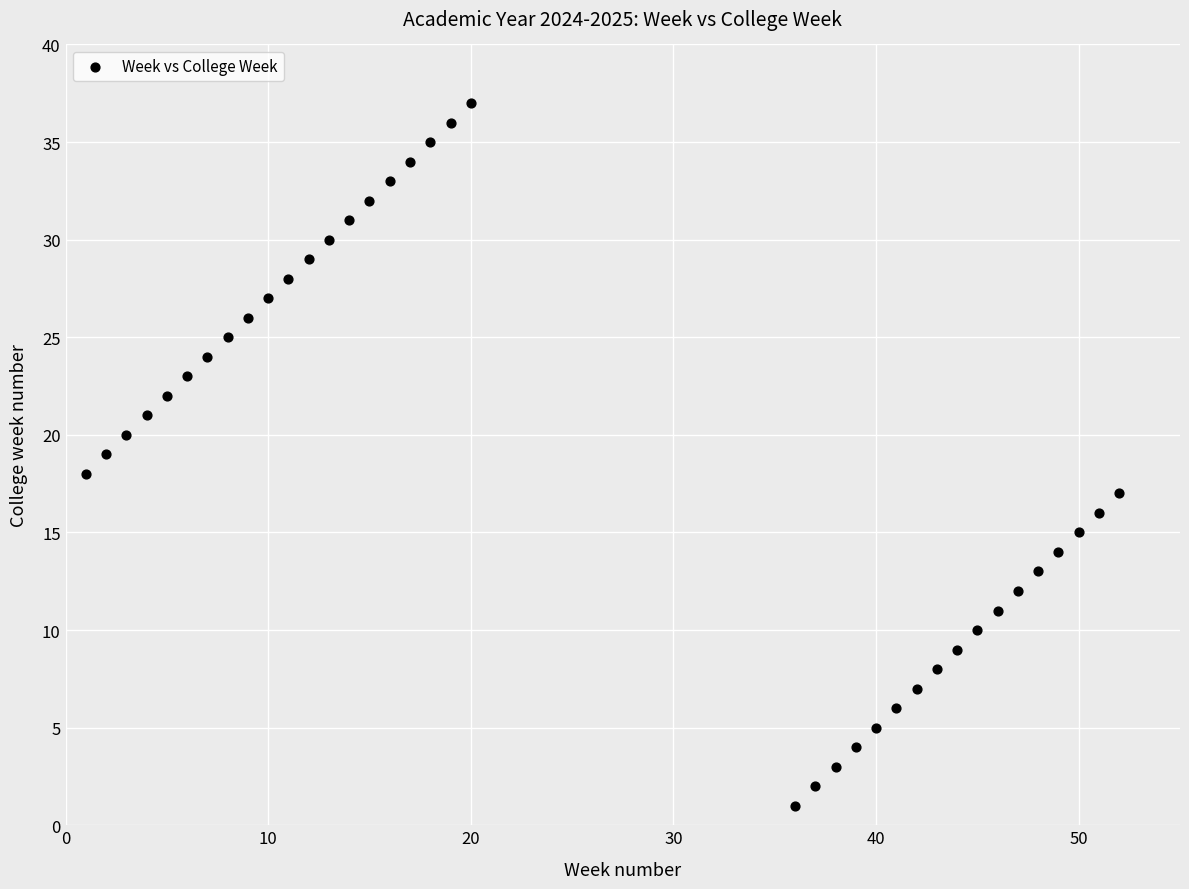

What is the range of Y values (max minus min)?

36